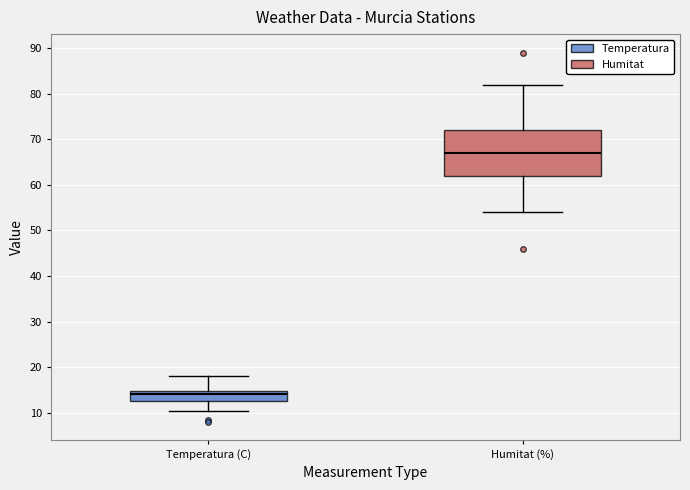

Where does the median line of the box for Temperatura (C) sit on the y-axis? The values are not printed on the chart, so give them approximately, as read against the axis.

14